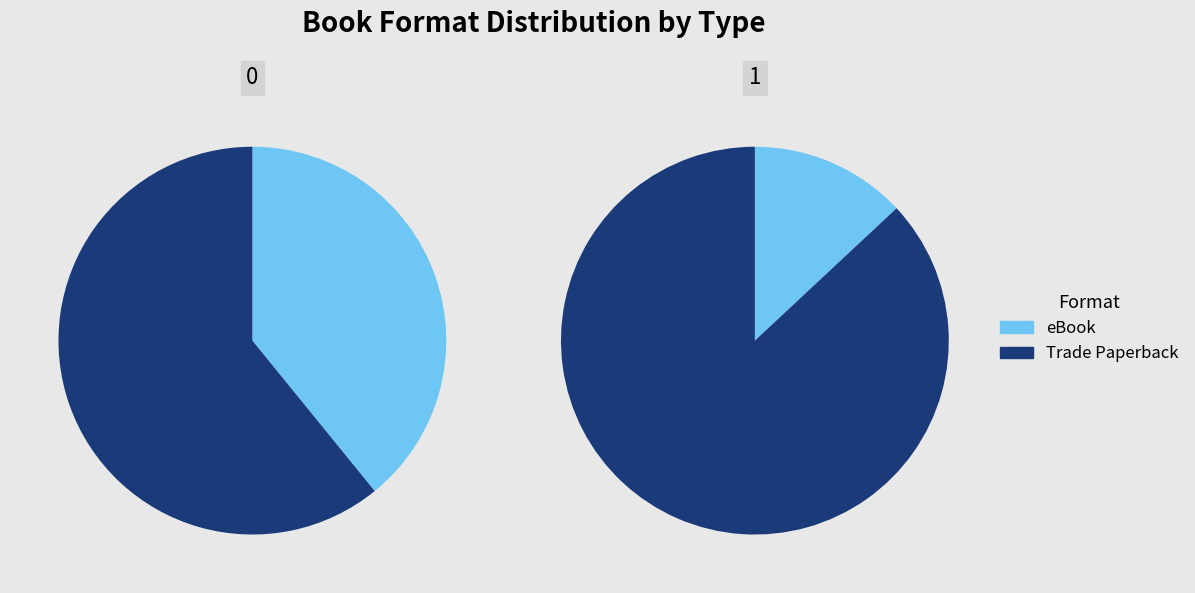

Do eBook and Audio Download together represent more than half of the pie?

No